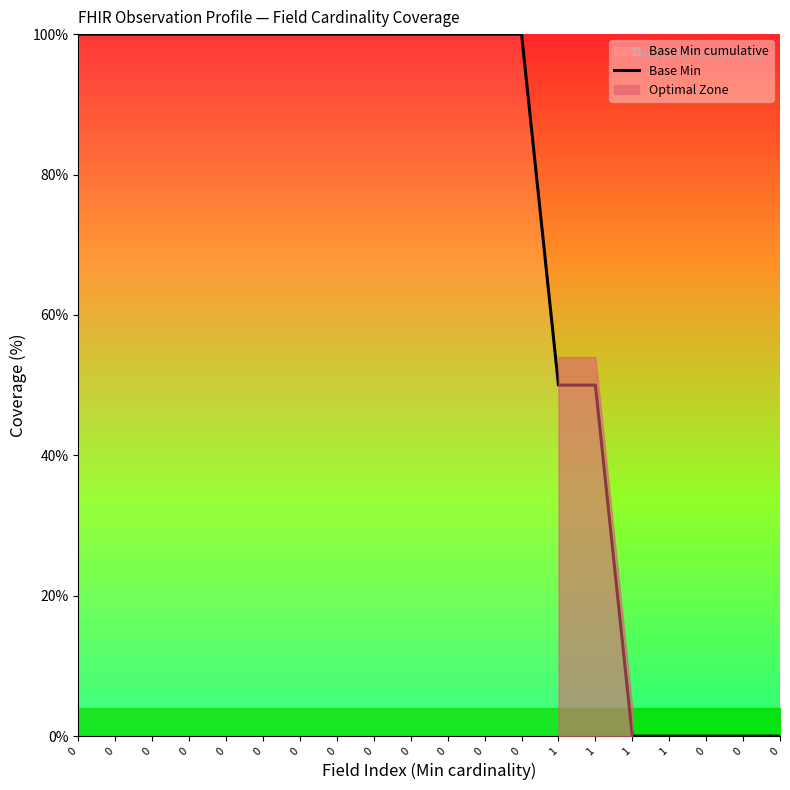

Is it true that the value at 0 is -46?

False